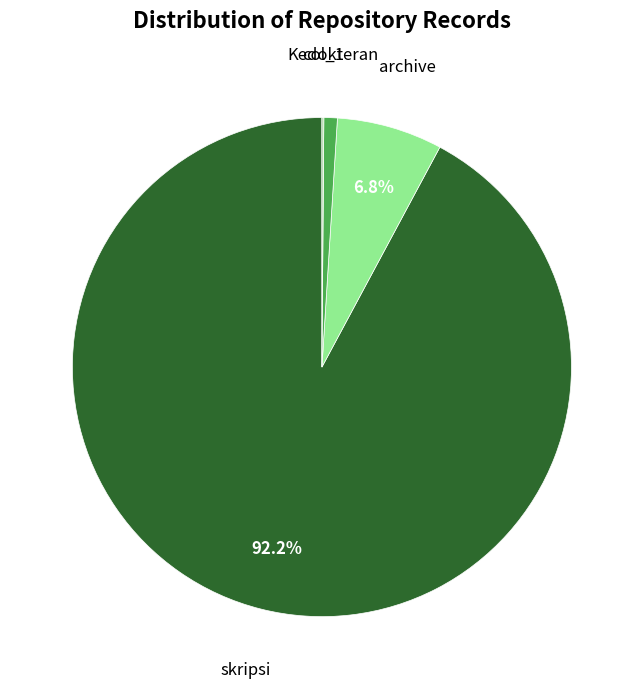

How many slices are in this pie chart?

4